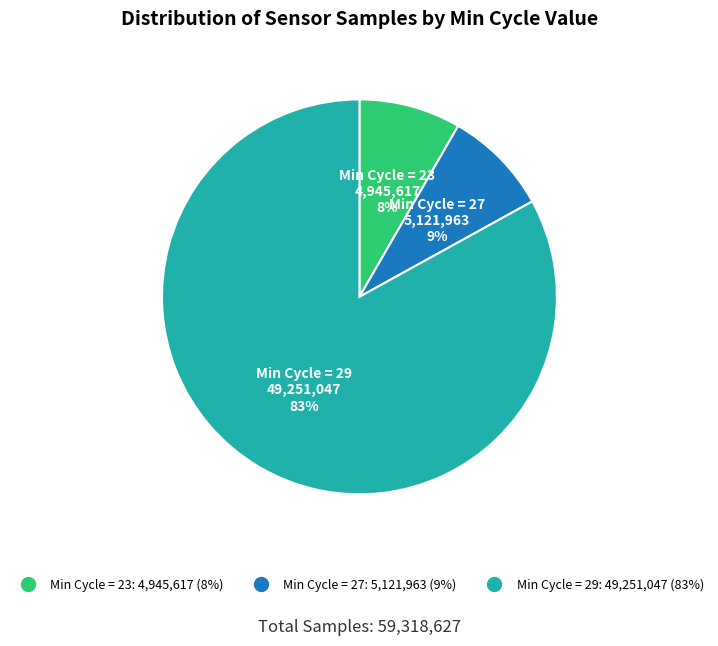

To the nearest percent, what is the average slice percentage?

33%